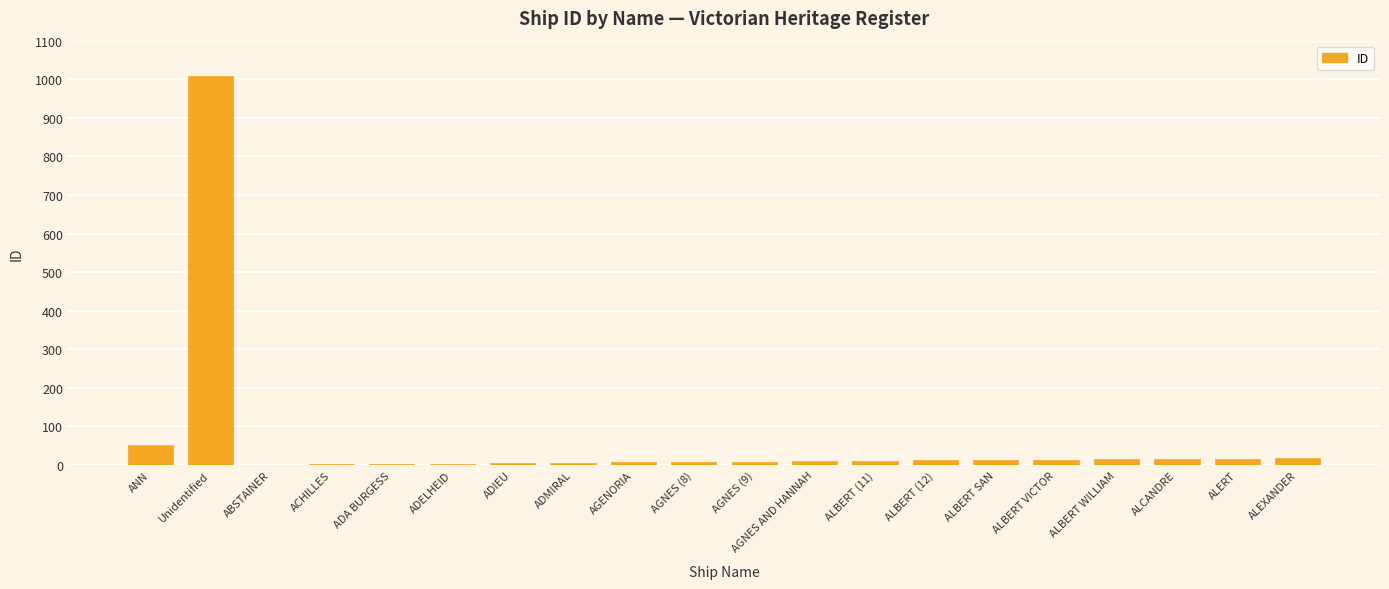

The chart shows a value of 11 at ALBERT (11). True or false?

True